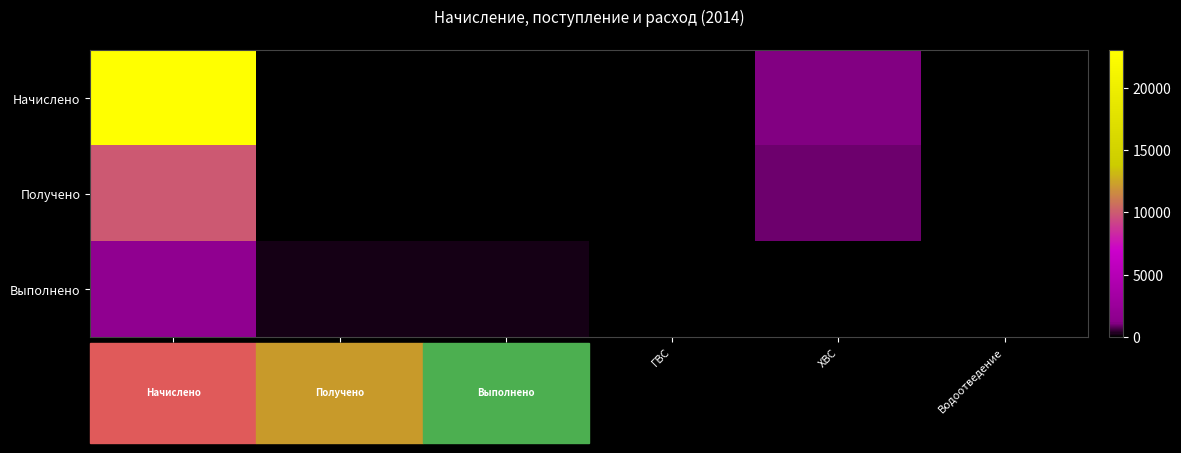

Rank the series by their average value, from highest to lowest.

Начислено, Получено, Выполнено